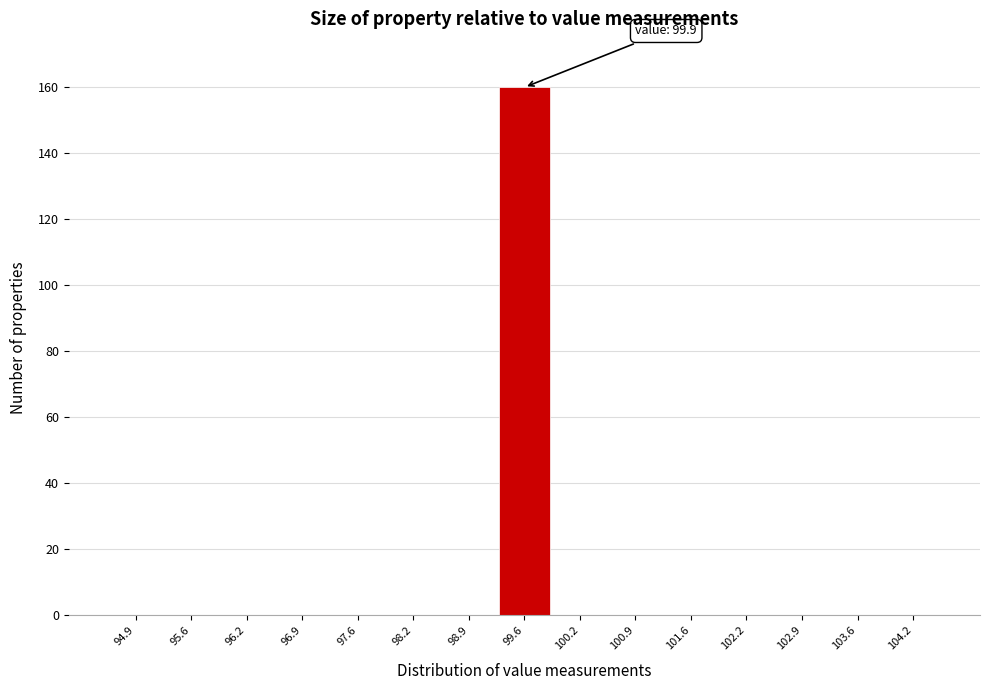

Reading right to left, list all the values displayed in this chart.

104.2=0	103.6=0	102.9=0	102.2=0	101.6=0	100.9=0	100.2=0	99.6=160	98.9=0	98.2=0	97.6=0	96.9=0	96.2=0	95.6=0	94.9=0